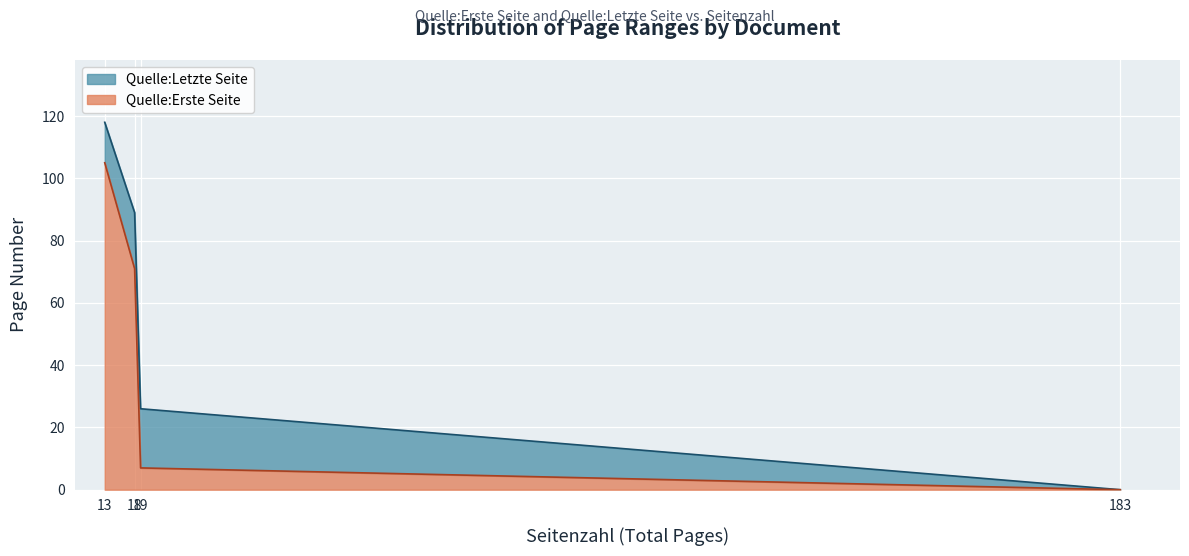

What is the greatest value displayed?

118